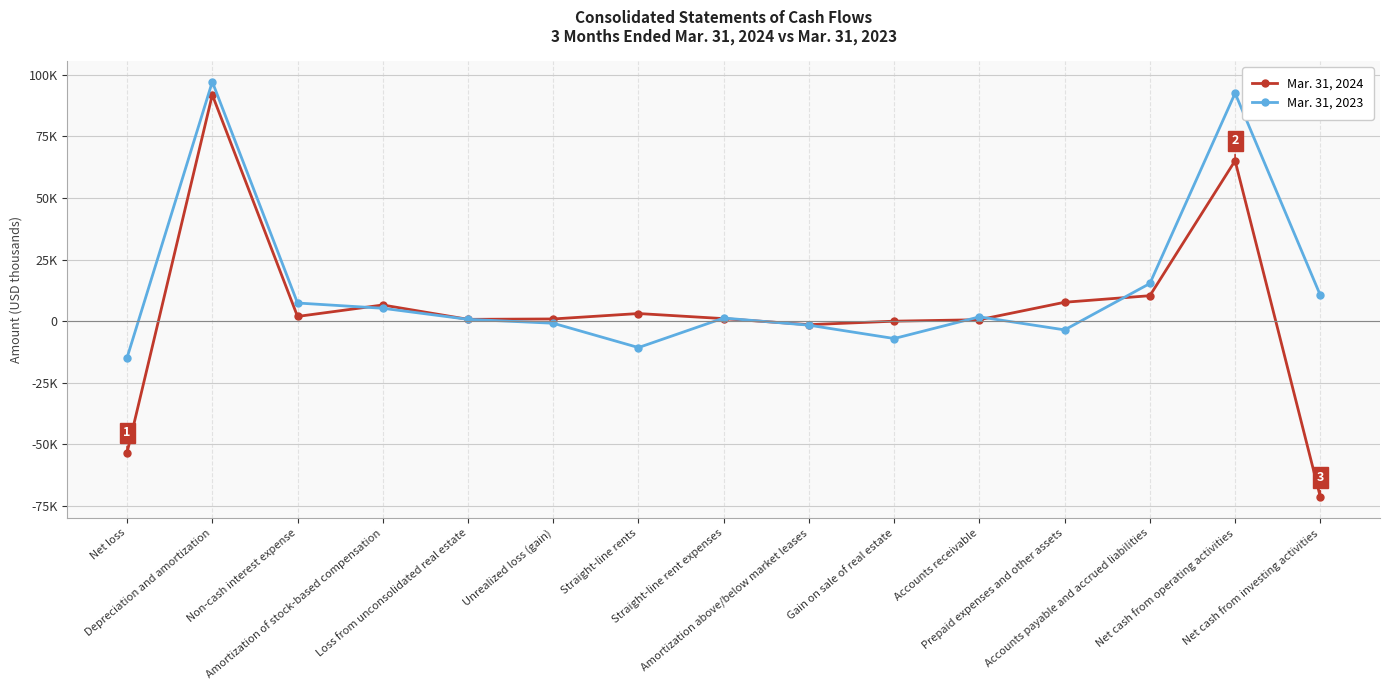

What is the sum of all Mar. 31, 2024 values?

63715